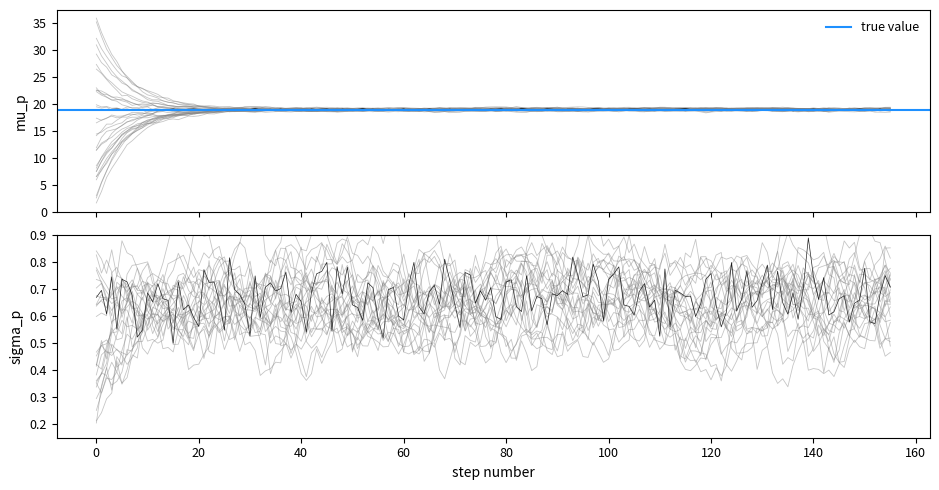

True or false: Номер записи has more than 1 points higher than both neighbors.

False